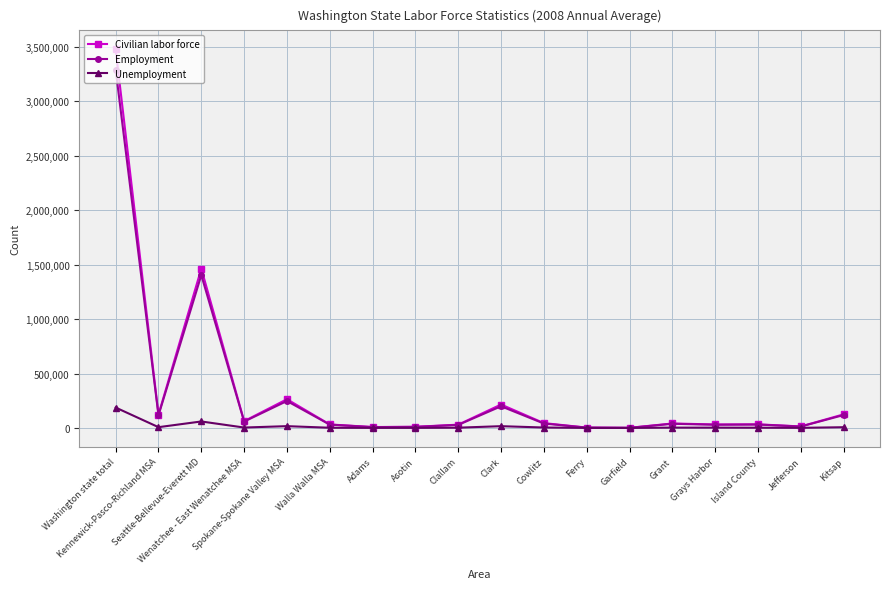

Which series has the largest range (max minus min)?

Civilian labor force